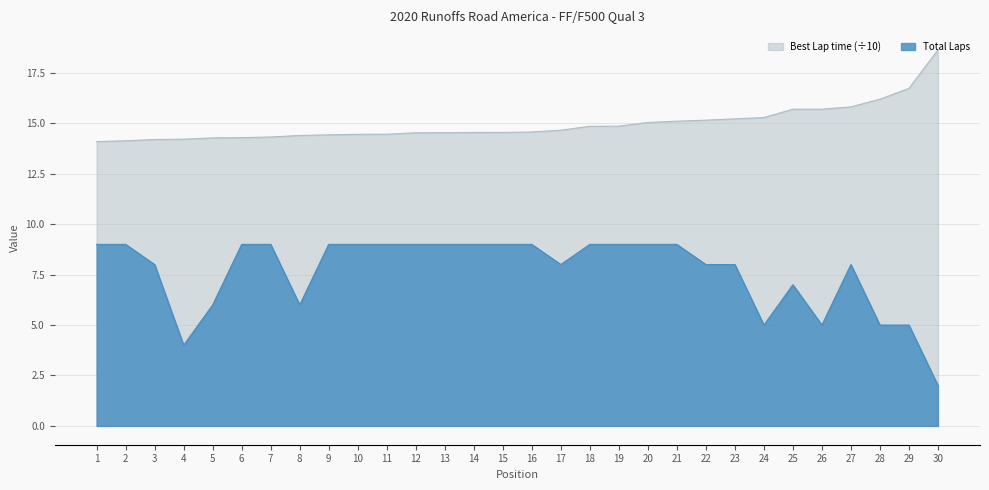

At how many categories does at least one series exceed 15?

11